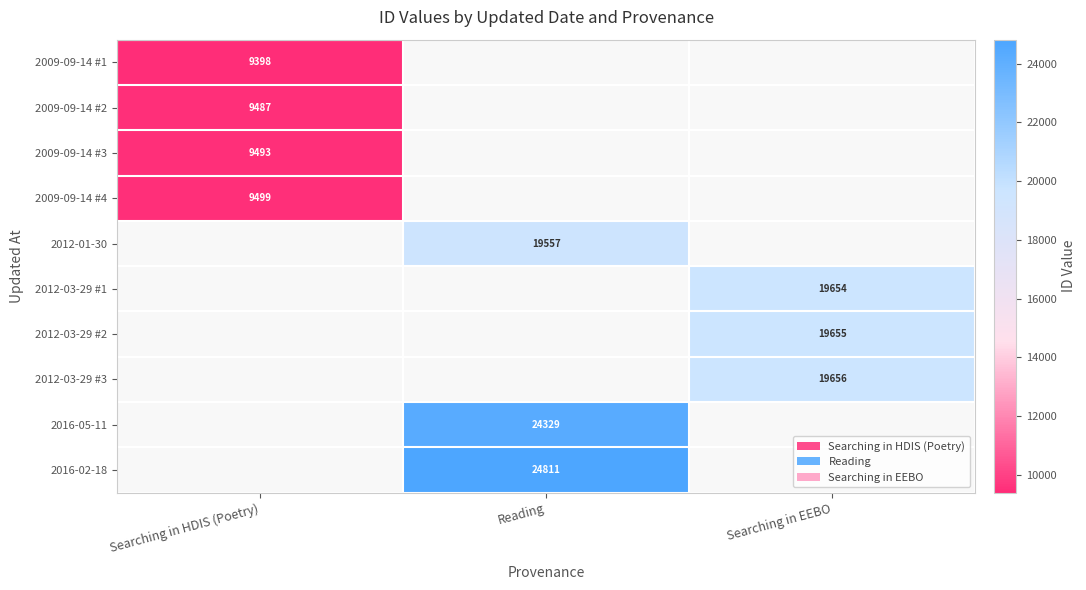

The 2012-03-29 #1 series shows 19654 at Searching in EEBO. True or false?

True